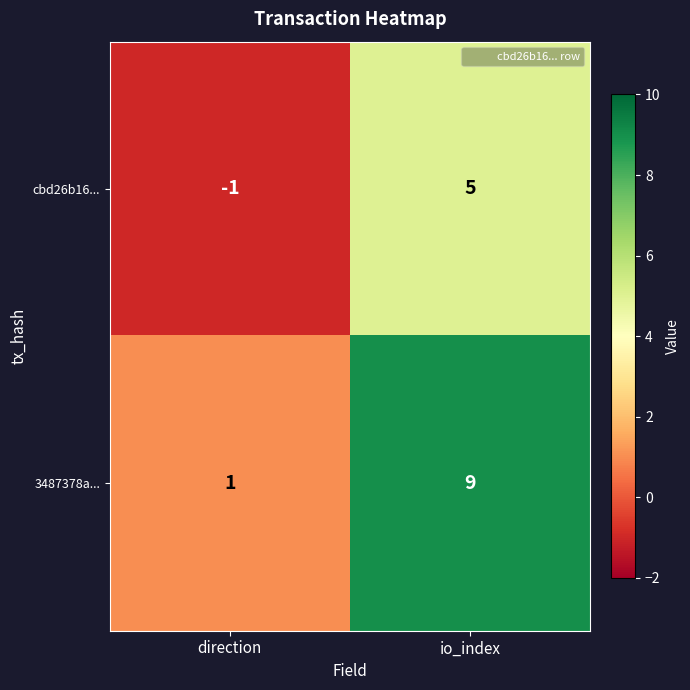

Reading left to right, list all the values displayed in this chart.

cbd26b16...: direction=-1	io_index=5
3487378a...: direction=1	io_index=9